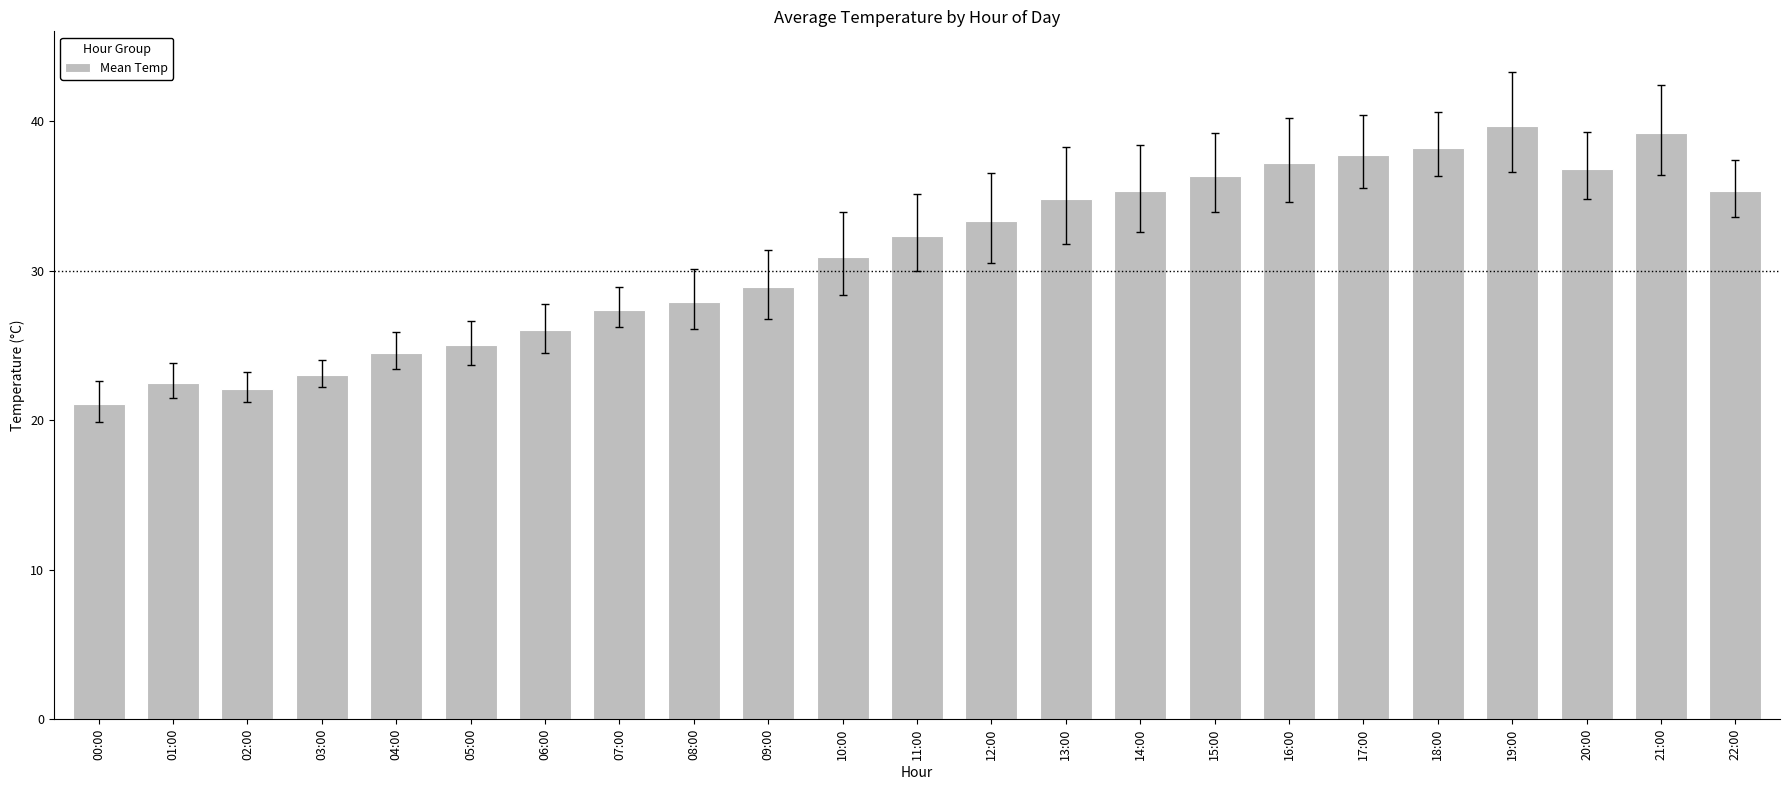

The chart shows a value of 35.3 at 22:00. True or false?

True